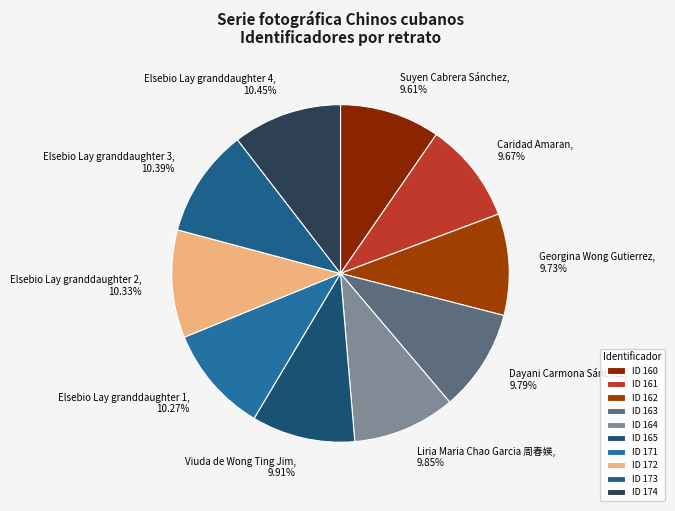

Is there a majority slice in this chart?

No